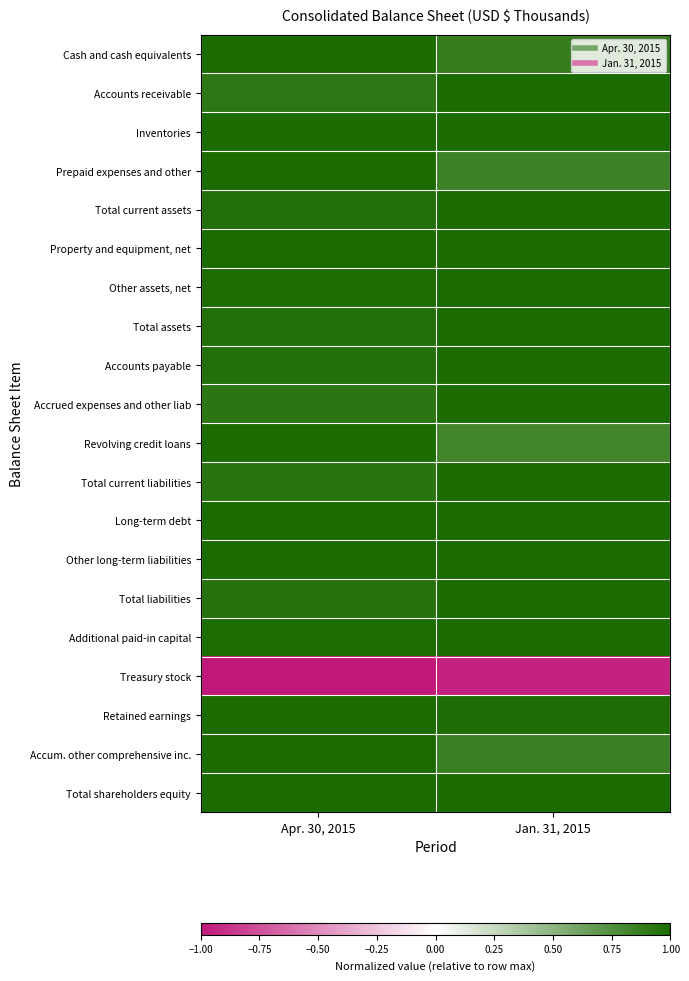

Reading left to right, extract all data points from this chart.

Cash and cash equivalents: Apr. 30, 2015=1.0	Jan. 31, 2015=0.9
Accounts receivable: Apr. 30, 2015=0.9	Jan. 31, 2015=1.0
Inventories: Apr. 30, 2015=1.0	Jan. 31, 2015=1.0
Prepaid expenses and other: Apr. 30, 2015=1.0	Jan. 31, 2015=0.8
Total current assets: Apr. 30, 2015=1.0	Jan. 31, 2015=1.0
Property and equipment, net: Apr. 30, 2015=1.0	Jan. 31, 2015=1.0
Other assets, net: Apr. 30, 2015=1.0	Jan. 31, 2015=1.0
Total assets: Apr. 30, 2015=1.0	Jan. 31, 2015=1.0
Accounts payable: Apr. 30, 2015=1.0	Jan. 31, 2015=1.0
Accrued expenses and other liab: Apr. 30, 2015=0.9	Jan. 31, 2015=1.0
Revolving credit loans: Apr. 30, 2015=1.0	Jan. 31, 2015=0.8
Total current liabilities: Apr. 30, 2015=0.9	Jan. 31, 2015=1.0
Long-term debt: Apr. 30, 2015=1.0	Jan. 31, 2015=1.0
Other long-term liabilities: Apr. 30, 2015=1.0	Jan. 31, 2015=1.0
Total liabilities: Apr. 30, 2015=0.9	Jan. 31, 2015=1.0
Additional paid-in capital: Apr. 30, 2015=1.0	Jan. 31, 2015=1.0
Treasury stock: Apr. 30, 2015=-1.0	Jan. 31, 2015=-1.0
Retained earnings: Apr. 30, 2015=1.0	Jan. 31, 2015=1.0
Accum. other comprehensive inc.: Apr. 30, 2015=1.0	Jan. 31, 2015=0.9
Total shareholders equity: Apr. 30, 2015=1.0	Jan. 31, 2015=1.0